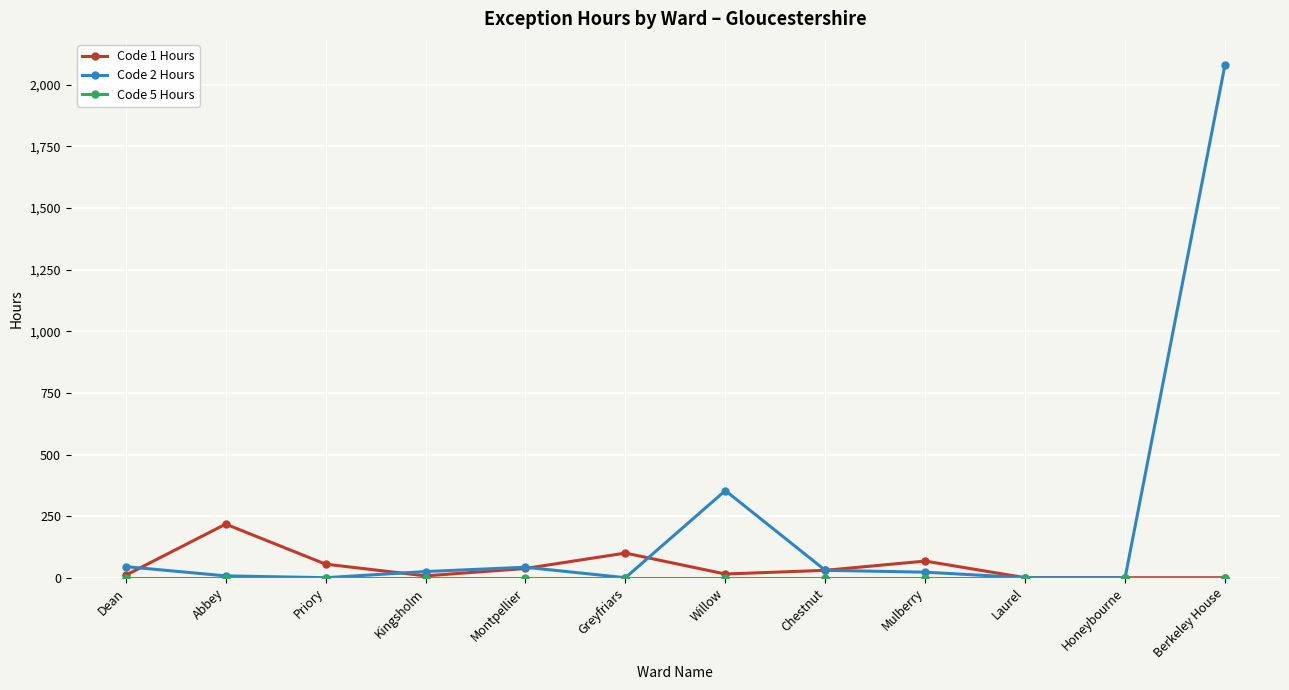

Which series has the largest total across all categories?

Code 2 Hours